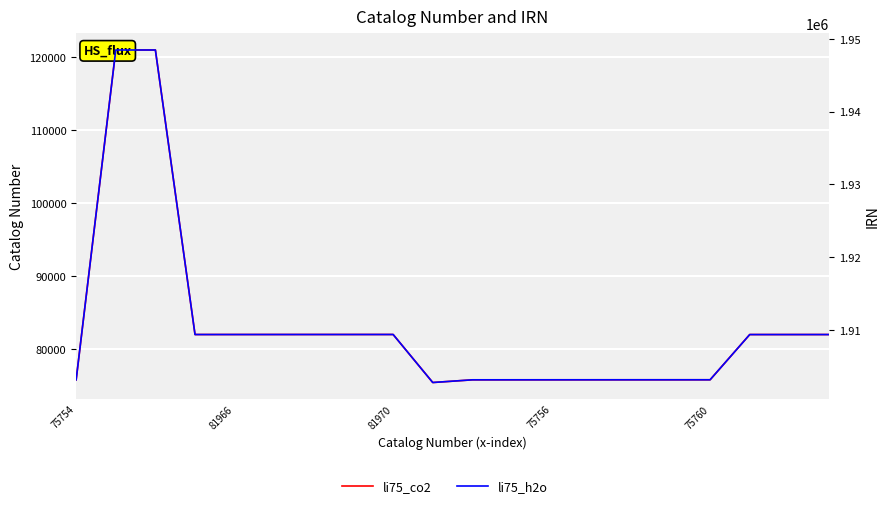

How many distinct data groups are displayed?

2